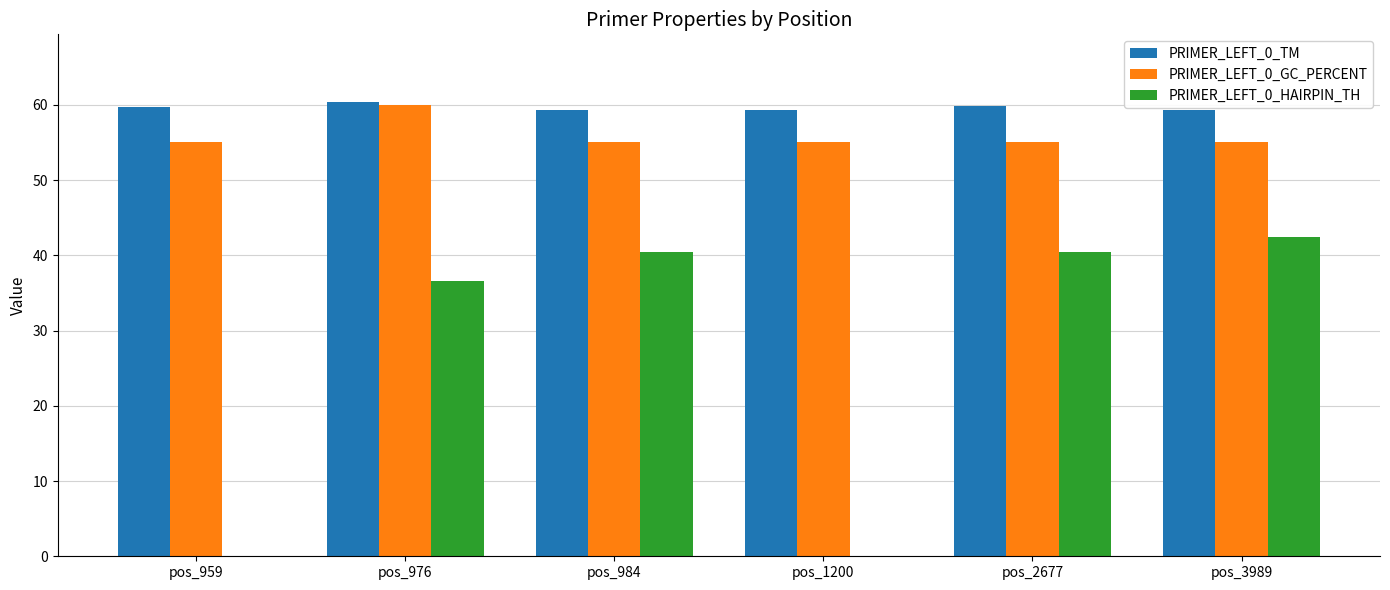

Is the value of PRIMER_LEFT_0_GC_PERCENT at pos_1200 greater than the value of PRIMER_LEFT_0_TM at pos_1200?

No